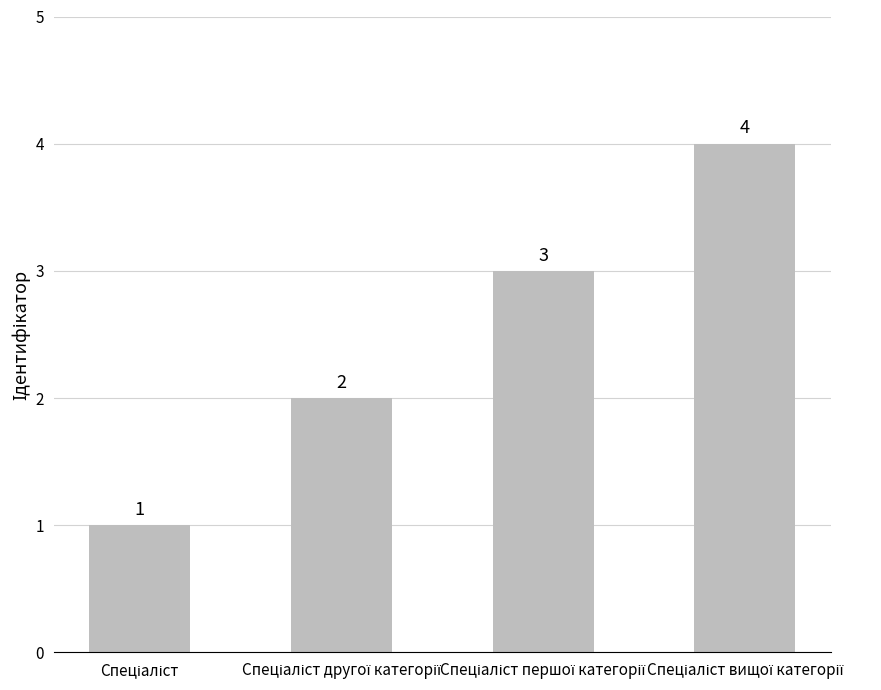

What is the greatest value displayed?

4